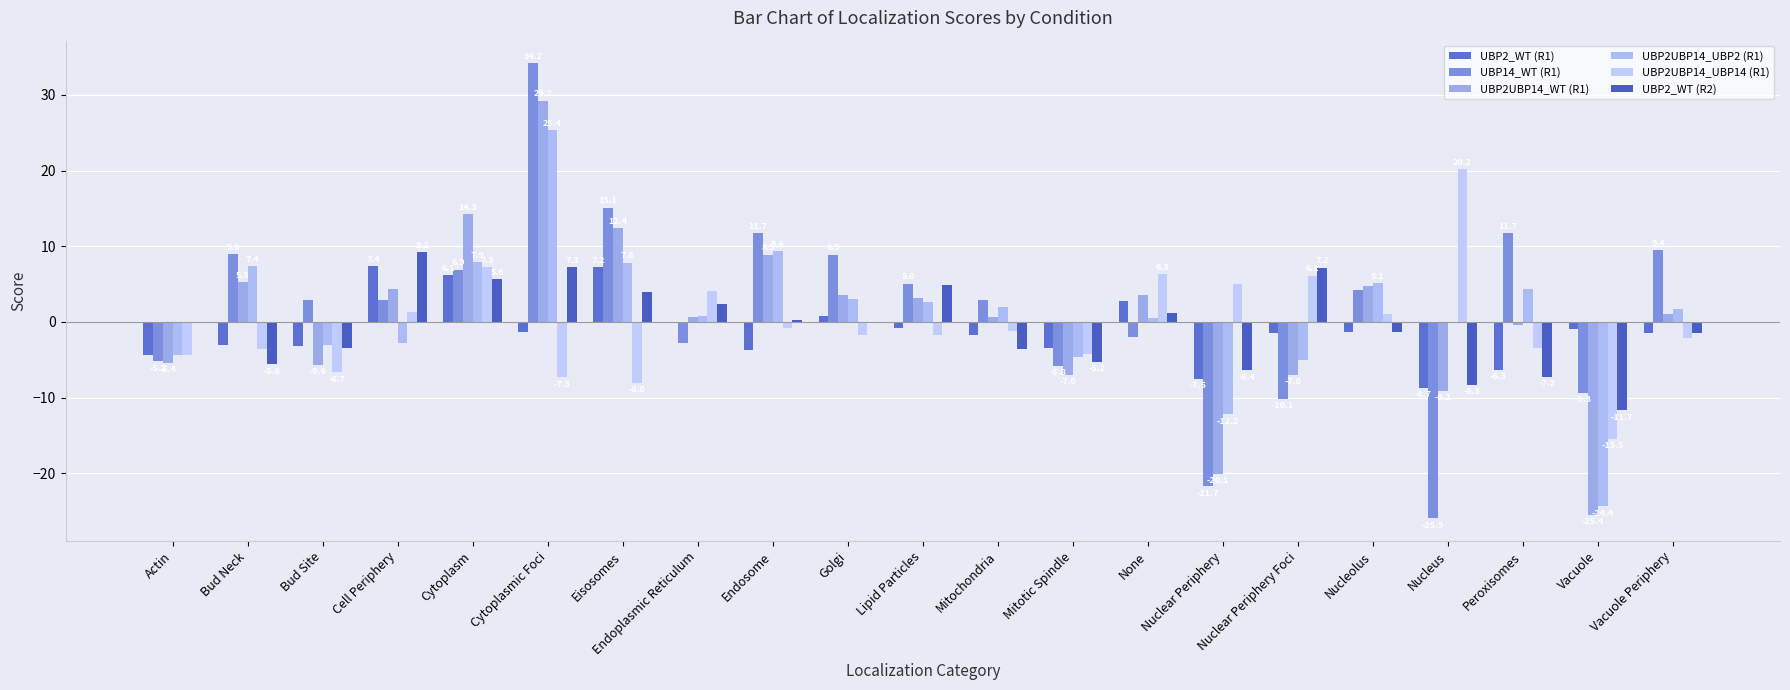

How many data points in UBP14_WT (R1) are above 2?

13